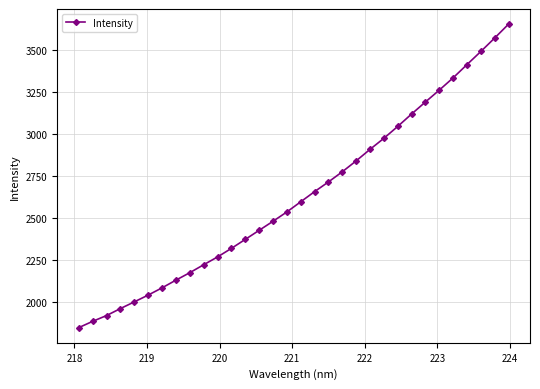

What is the difference between the second highest and second lowest values?

1688.9